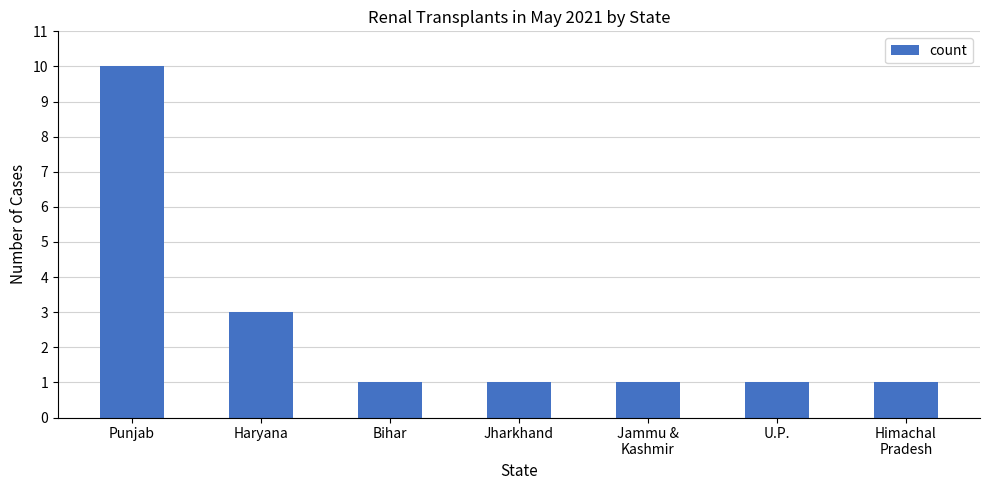

What is the label of the 3rd bar from the left?

Bihar